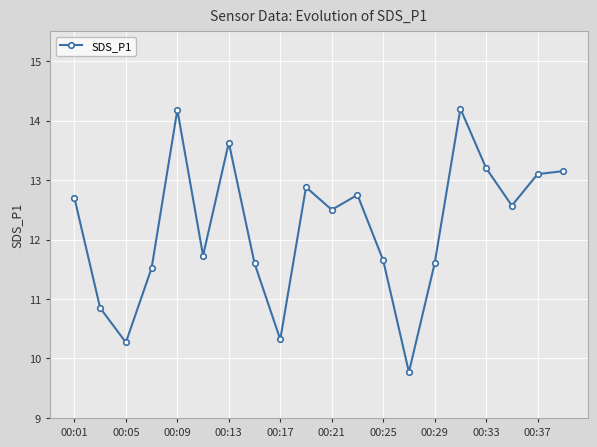

How many data points are less than 12?

9